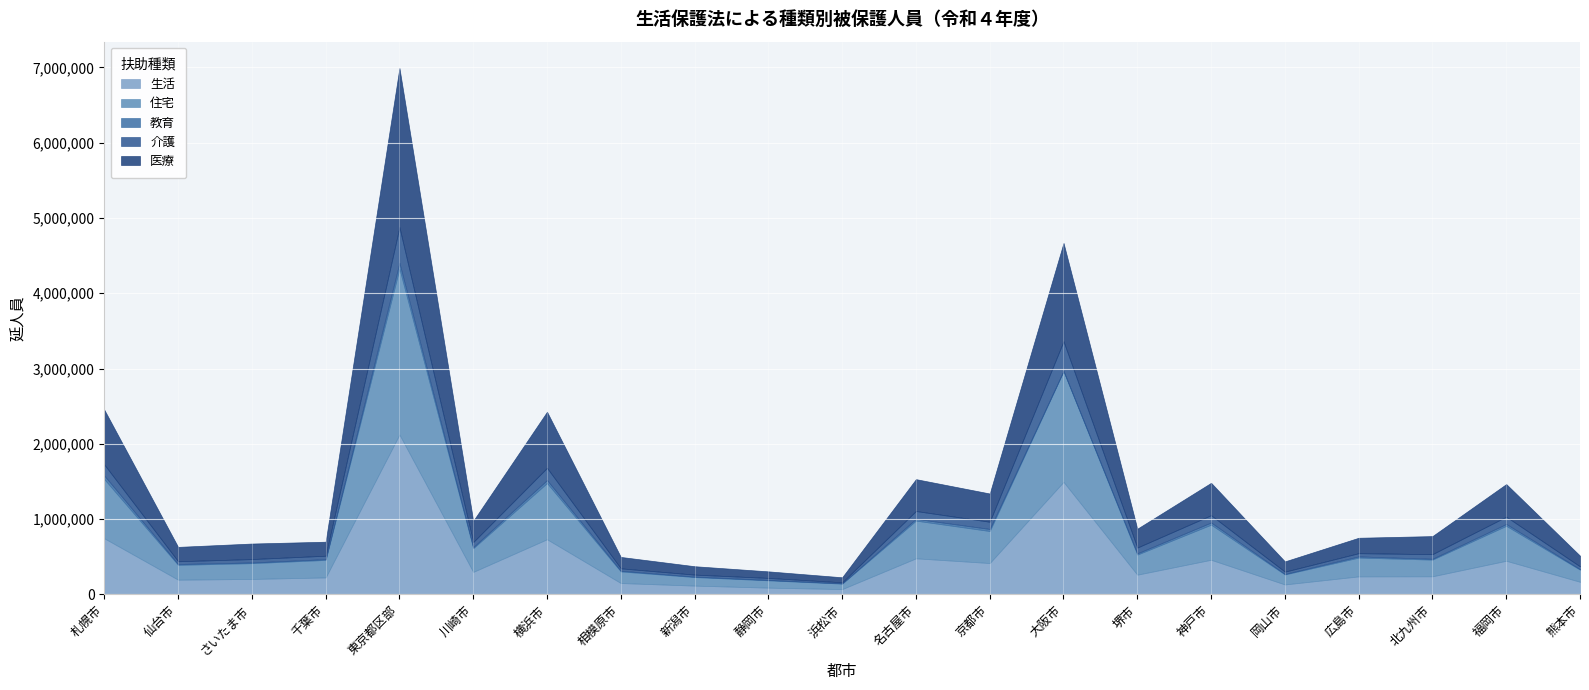

Reading left to right, list all the values displayed in this chart.

生活: 札幌市=744571	仙台市=194732	さいたま市=204452	千葉市=224608	東京都区部=2122664	川崎市=298053	横浜市=731920	相模原市=150177	新潟市=115942	静岡市=89103	浜松市=70001	名古屋市=478636	京都市=415835	大阪市=1494291	堺市=261233	神戸市=459342	岡山市=131562	広島市=238570	北九州市=239618	福岡市=446048	熊本市=166839
住宅: 札幌市=785960	仙台市=196839	さいたま市=209658	千葉市=232467	東京都区部=2204575	川崎市=314501	横浜市=746372	相模原市=153907	新潟市=113430	静岡市=97117	浜松市=72145	名古屋市=500688	京都市=425290	大阪市=1469723	堺市=266693	神戸市=466174	岡山市=132549	広島市=249695	北九州市=221729	福岡市=464345	熊本市=160549
教育: 札幌市=47341	仙台市=11417	さいたま市=9877	千葉市=10753	東京都区部=75661	川崎市=14915	横浜市=39511	相模原市=10170	新潟市=5829	静岡市=5424	浜松市=4239	名古屋市=23520	京都市=27617	大阪市=5025	堺市=16431	神戸市=28876	岡山市=7461	広島市=15564	北九州市=11392	福岡市=24453	熊本市=8043
介護: 札幌市=147287	仙台市=36614	さいたま市=44465	千葉市=45177	東京都区部=473860	川崎市=66932	横浜市=162576	相模原市=31110	新潟市=26814	静岡市=26455	浜松市=13297	名古屋市=104174	京都市=95729	大阪市=393293	堺市=77085	神戸市=96858	岡山市=29720	広島市=43005	北九州市=61076	福岡市=96797	熊本市=36115
医療: 札幌市=727617	仙台市=190642	さいたま市=206256	千葉市=186077	東京都区部=2115420	川崎市=281799	横浜市=745259	相模原市=151499	新潟市=111521	静岡市=87031	浜松市=66789	名古屋市=423203	京都市=375021	大阪市=1306131	堺市=250414	神戸市=430226	岡山市=136475	広島市=204730	北九州市=239820	福岡市=433234	熊本市=141900